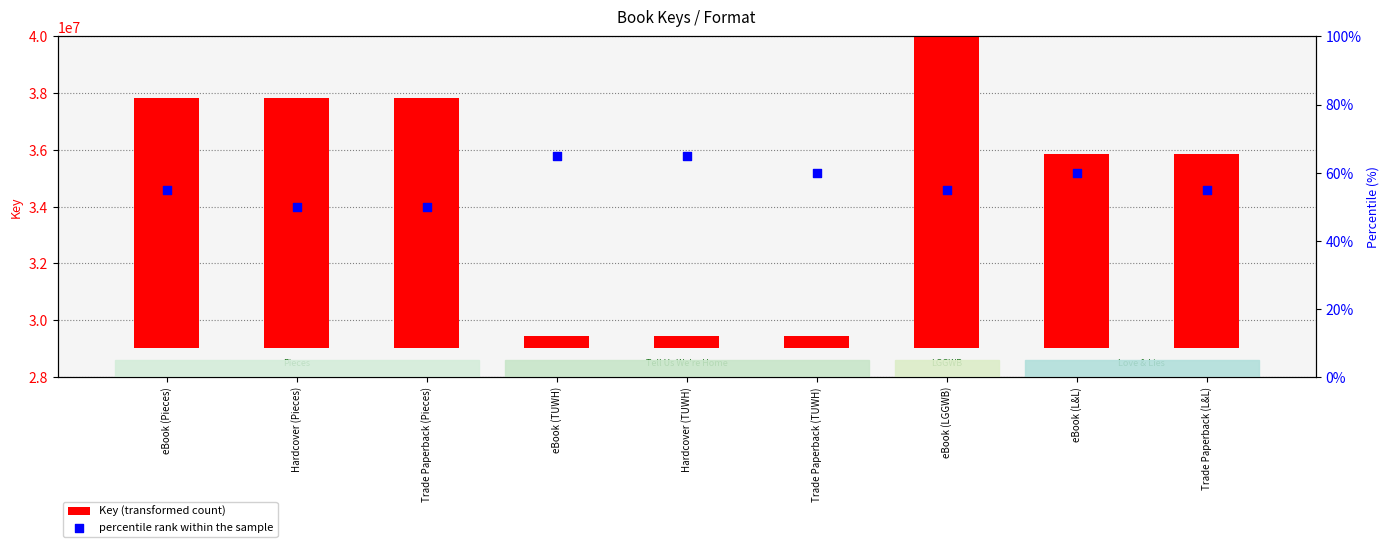

At which category is the sum across all series the highest?

eBook (LGGWB)